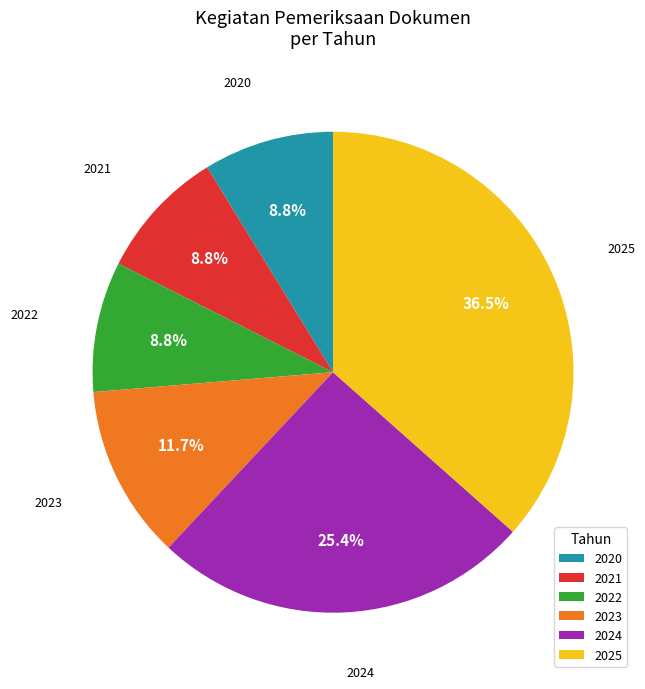

Do 2022 and 2025 together represent more than half of the pie?

No